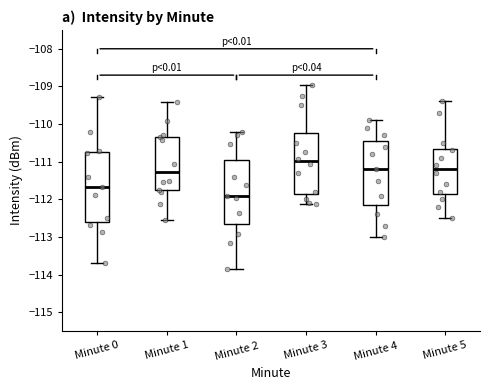

Reading left to right, read every box against the y-axis: the position of its median line, the range the box covers, and the ends of its whiskers. The values are not printed on the chart, so give them approximately, as read against the axis.

Minute 0: median -111.7, box -112.6 to -110.7, whiskers -113.7 to -109.3
Minute 1: median -111.3, box -111.8 to -110.3, whiskers -112.6 to -109.4
Minute 2: median -111.9, box -112.6 to -111.0, whiskers -113.9 to -110.2
Minute 3: median -111.0, box -111.8 to -110.2, whiskers -112.1 to -109.0
Minute 4: median -111.2, box -112.1 to -110.4, whiskers -113.0 to -109.9
Minute 5: median -111.2, box -111.8 to -110.6, whiskers -112.5 to -109.4